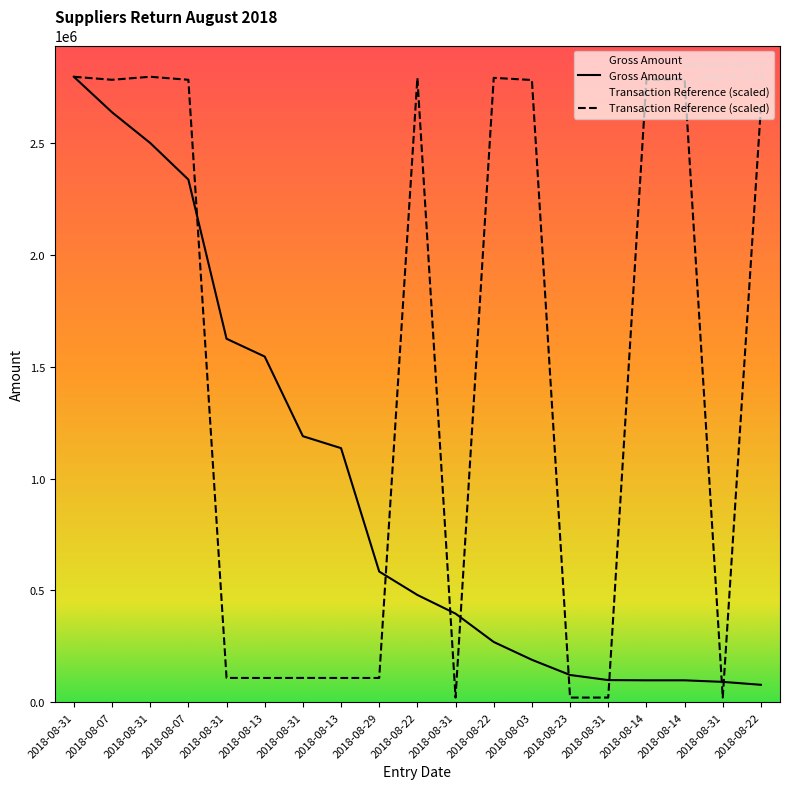

What is the label of the 13th point from the right?

2018-08-31